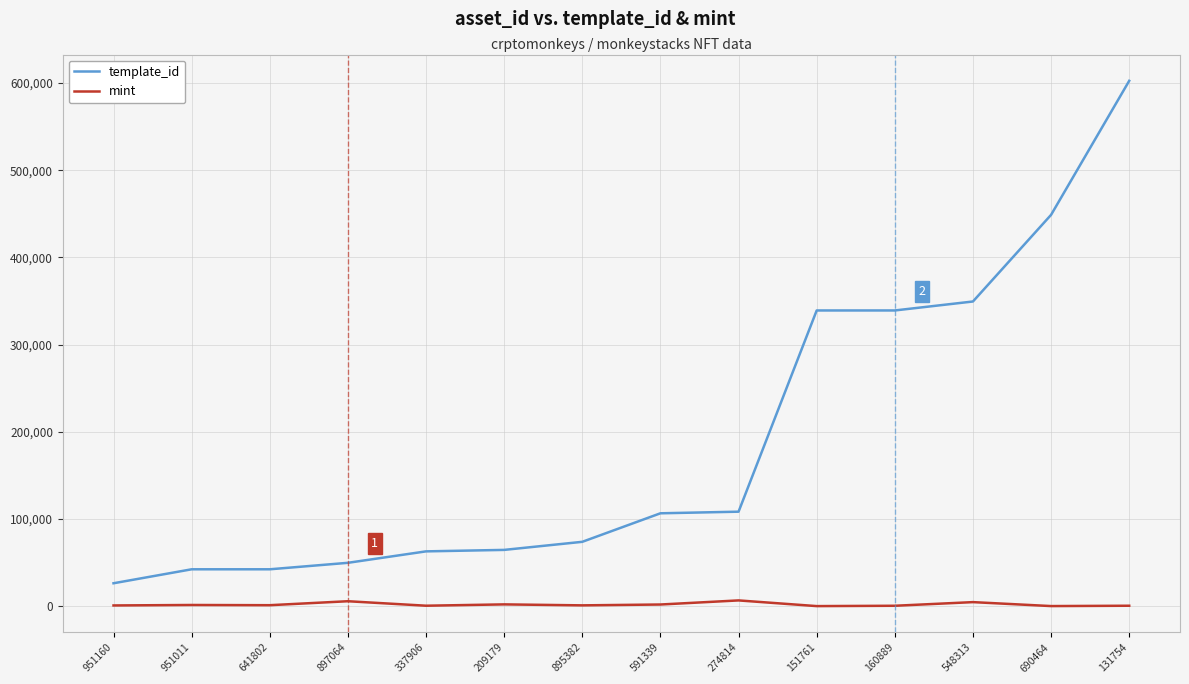

Rank the series at 690464 from lowest to highest value.

mint, template_id